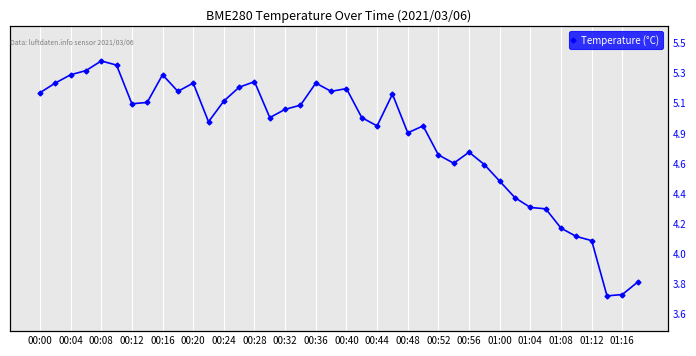

Count the number of values greater than 5.

20